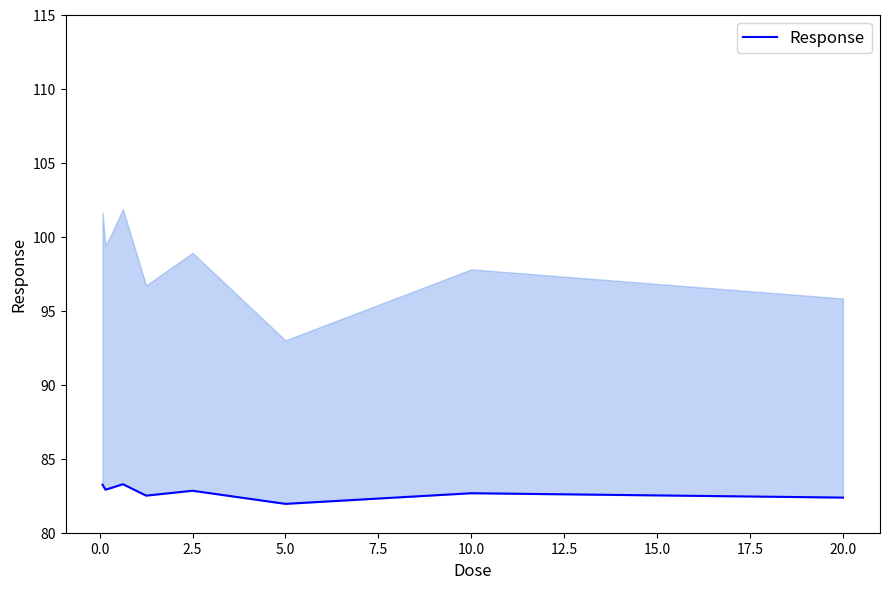

What is the change in value from 0.0 to 17.5?

-0.5